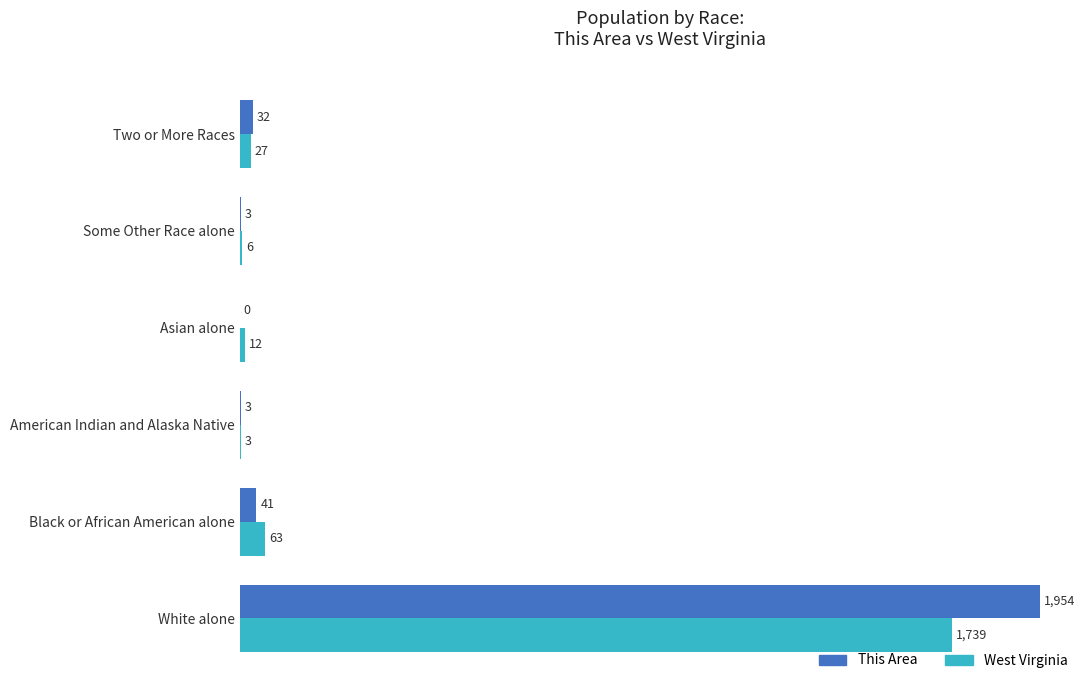

How many categories are shown in the chart?

6